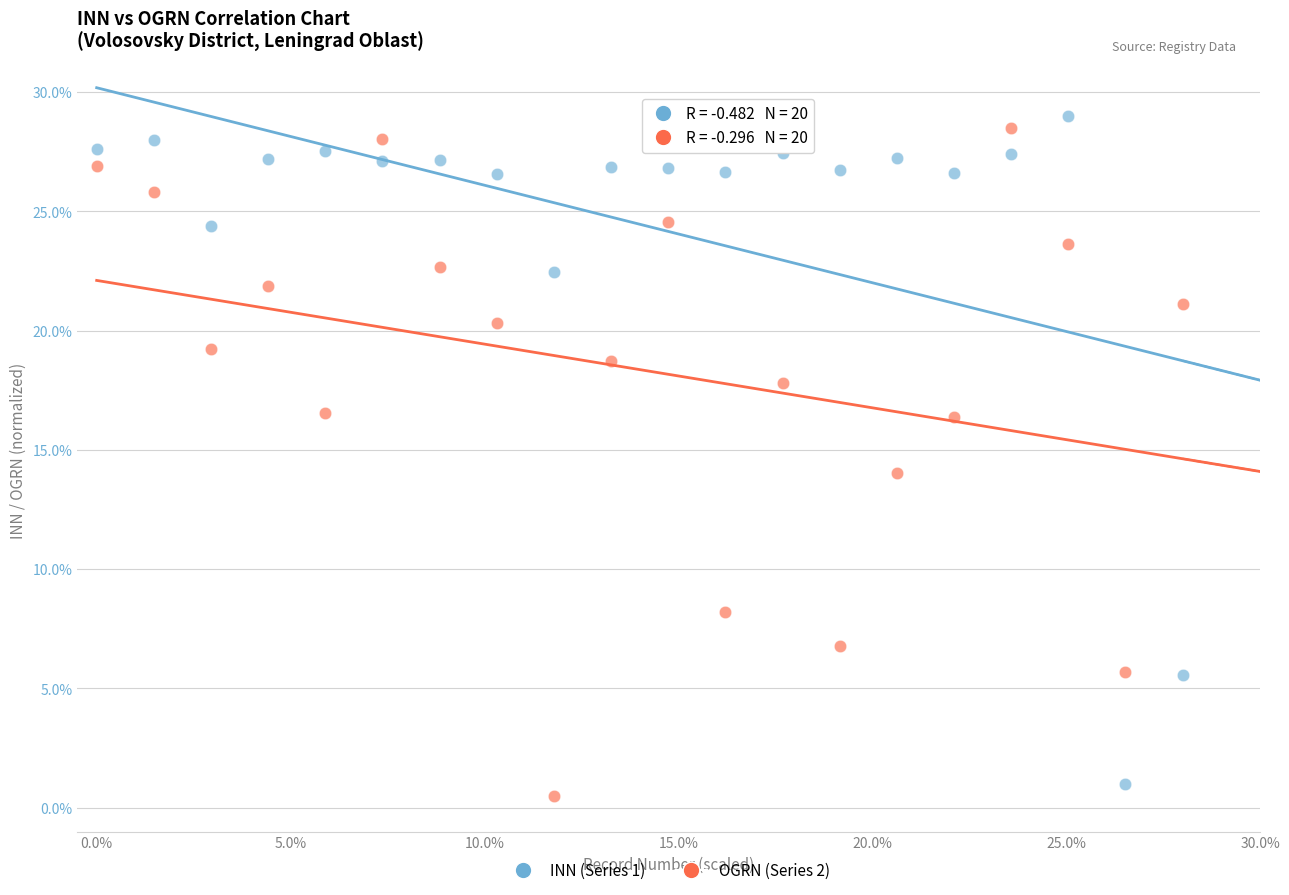

Which series contains the lowest Y value?

OGRN (Series 2)